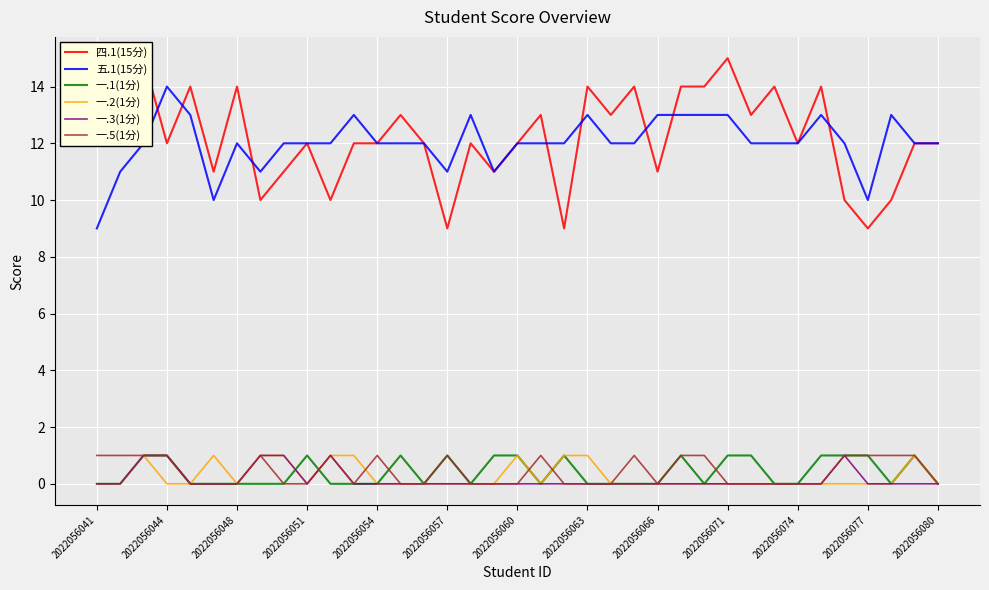

What value does the 一.2(1分) series have at 20?

1